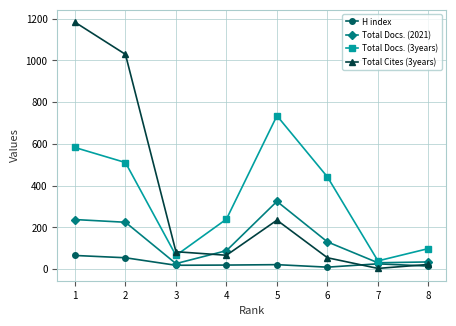

At which label is Total Docs. (3years) closest to 387?

6